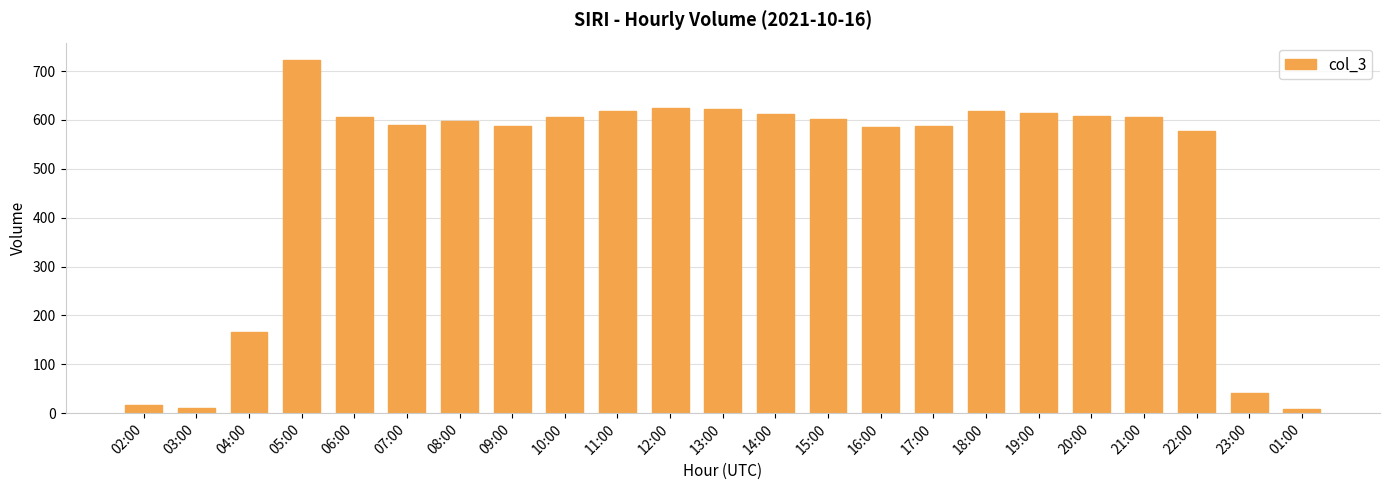

What is the value of the 2nd bar from the left?

11